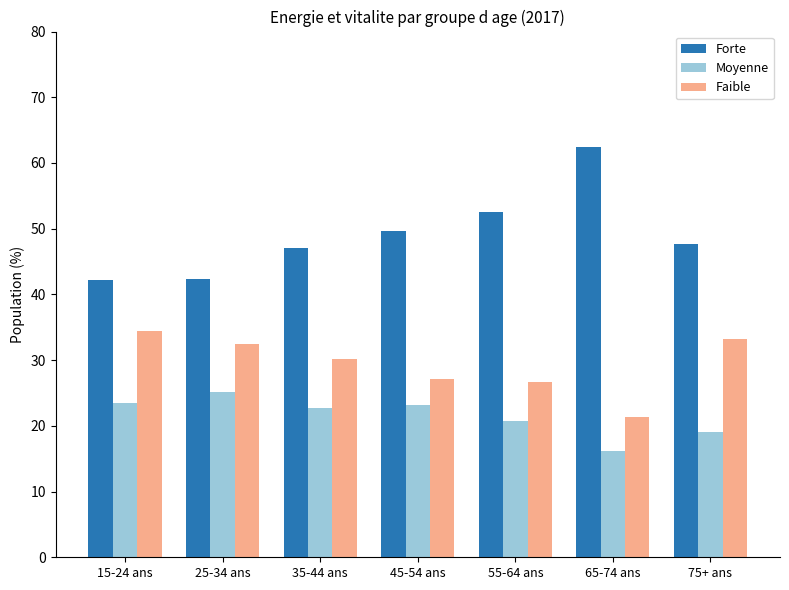

The value of Faible at 65-74 ans is 21.4. True or false?

True